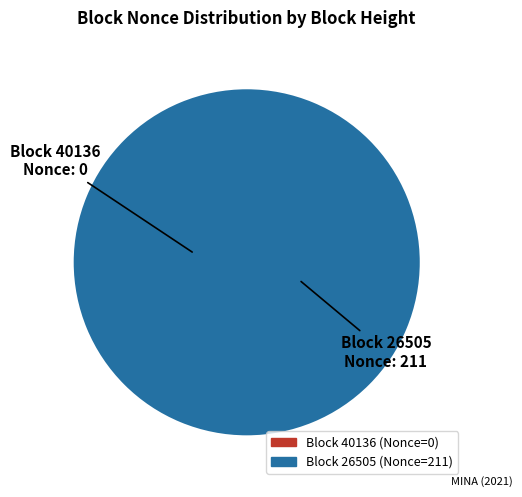

Which slice is the largest?

26505